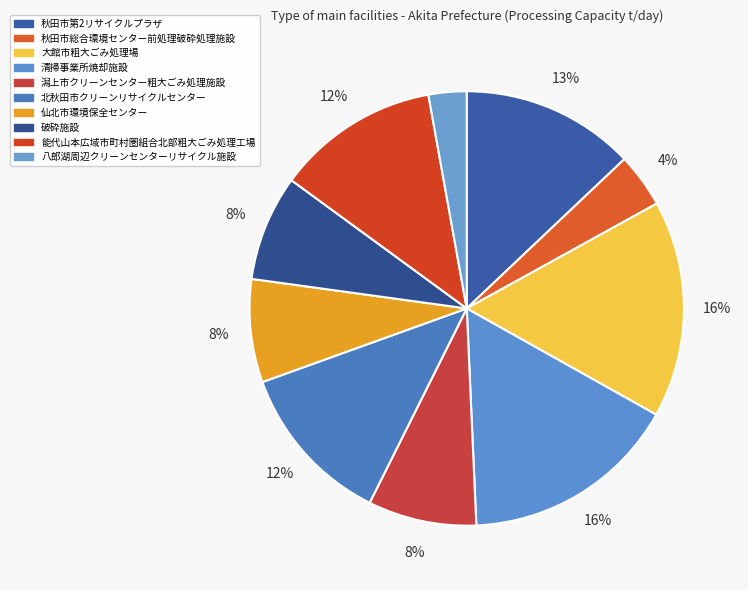

Count the number of slices in the pie.

10